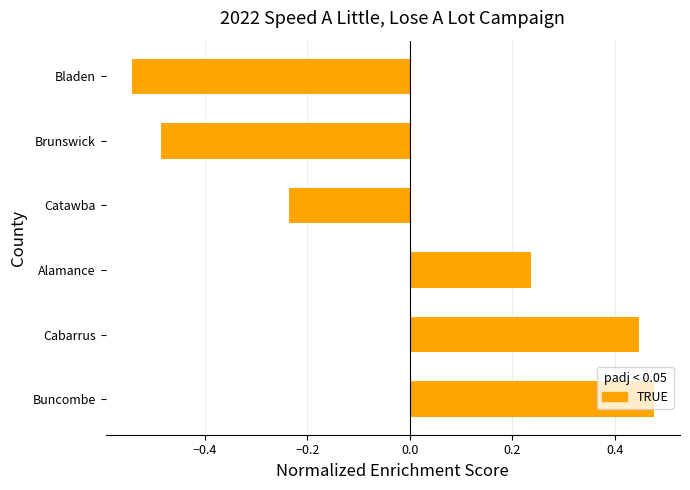

How many distinct data groups are displayed?

1